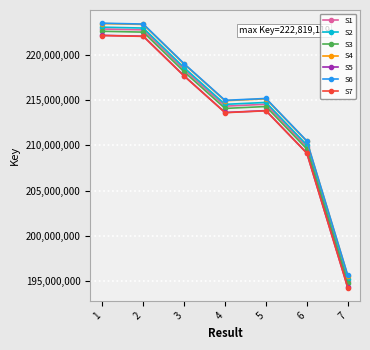

Is the value of S2 at 5 greater than the value of S4 at 1?

No